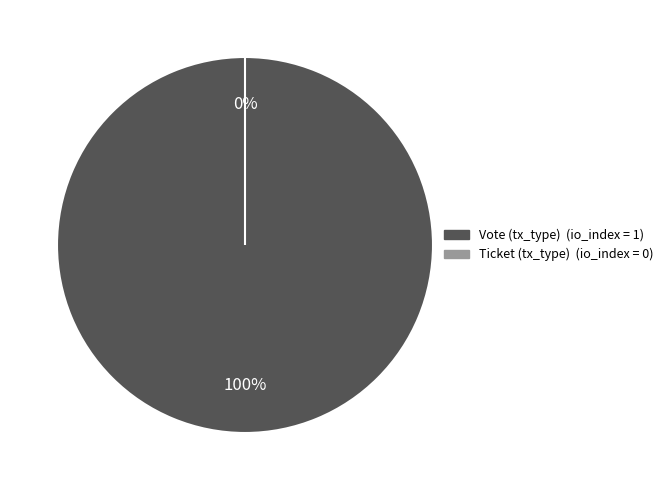

To the nearest percent, what is the average slice percentage?

50%